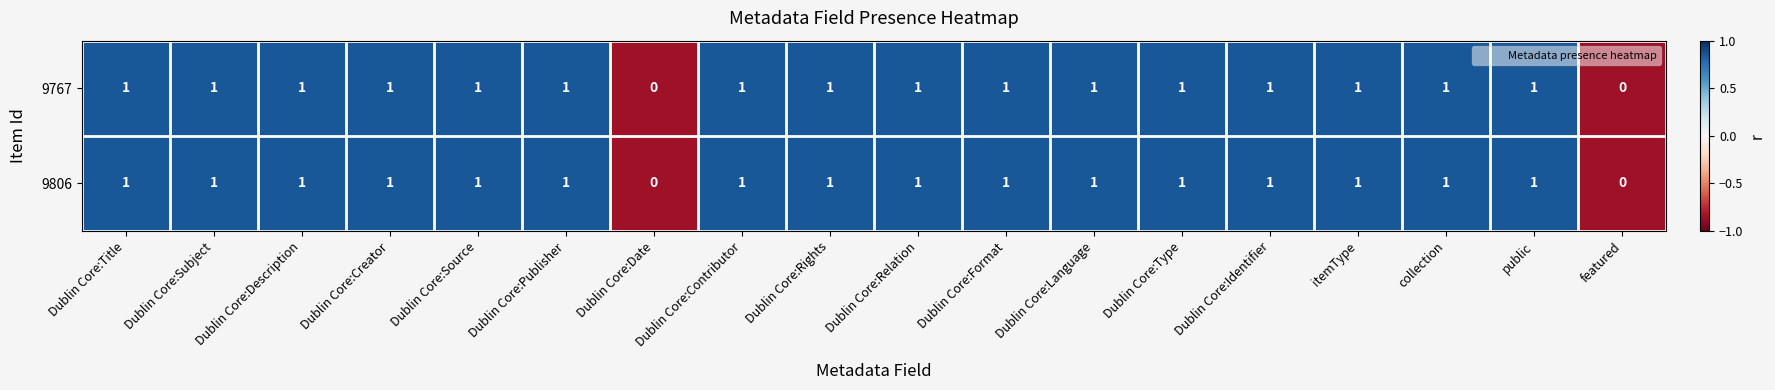

What is the sum of all 9767 values?

16